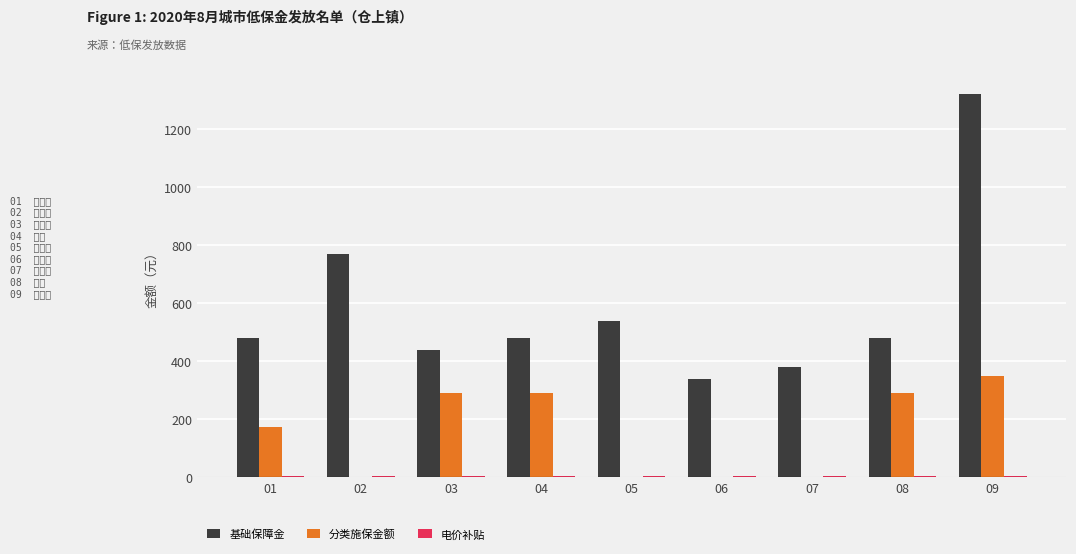

What is the sum of all 基础保障金 values?

5230